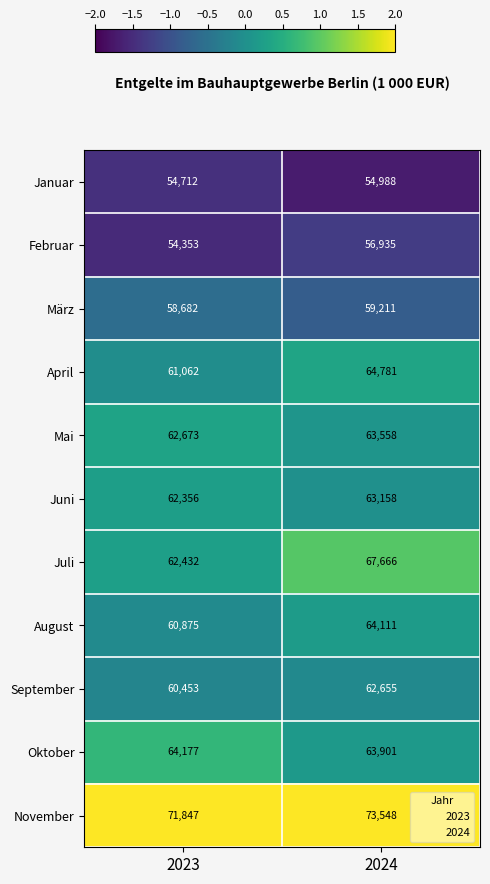

Which series changed the most between 2023 and 2024?

Juli